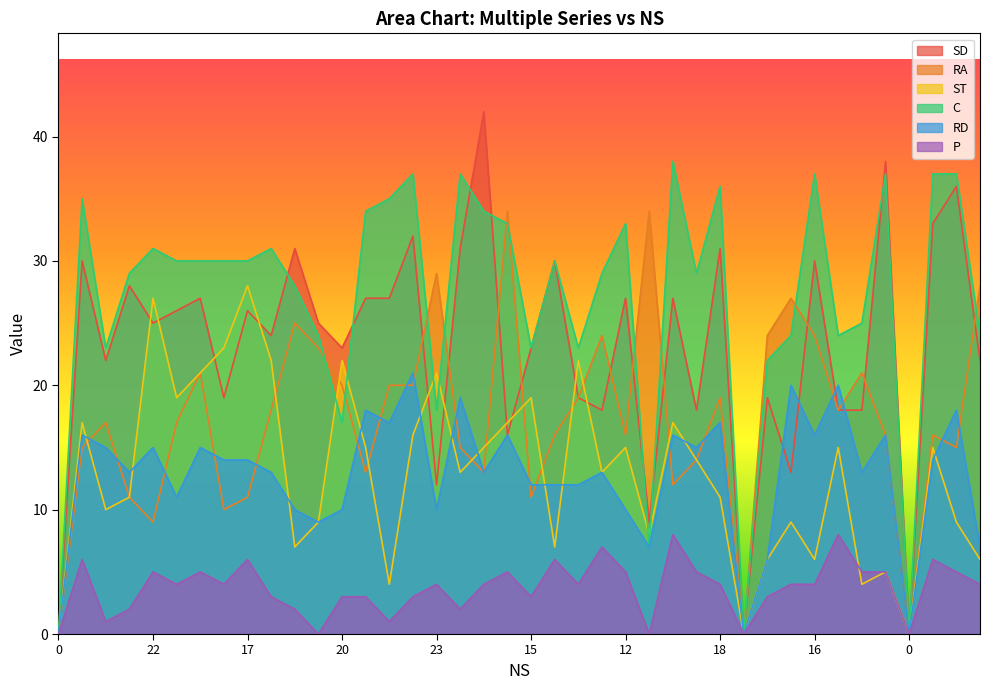

Does the chart display data point markers on the line(s)?

No